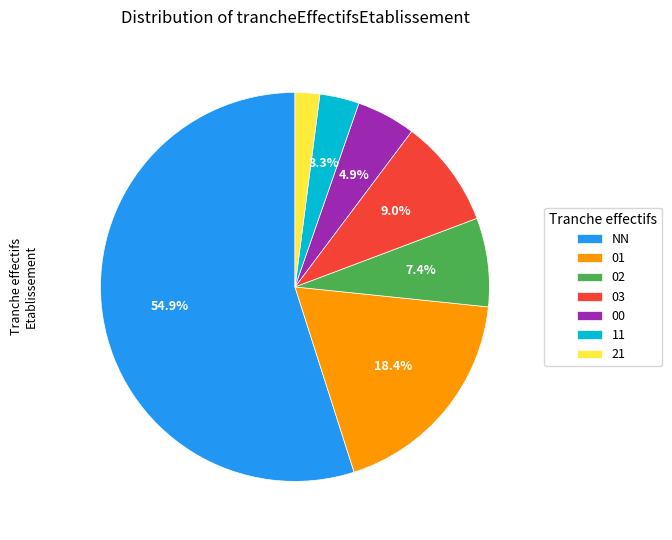

What is the ratio of the value at 00 to the value at 02?

0.7